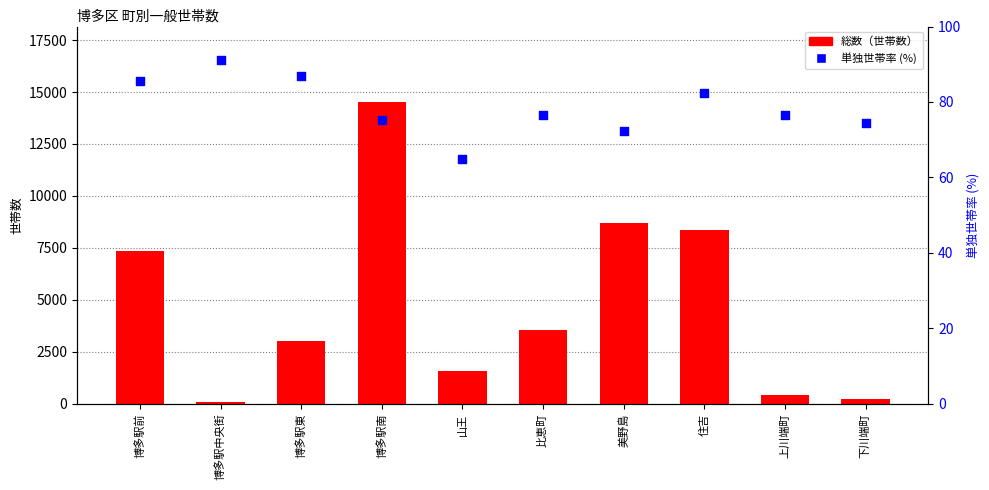

What are all the series names shown in the legend?

総数（世帯数）, 単独世帯率 (%)